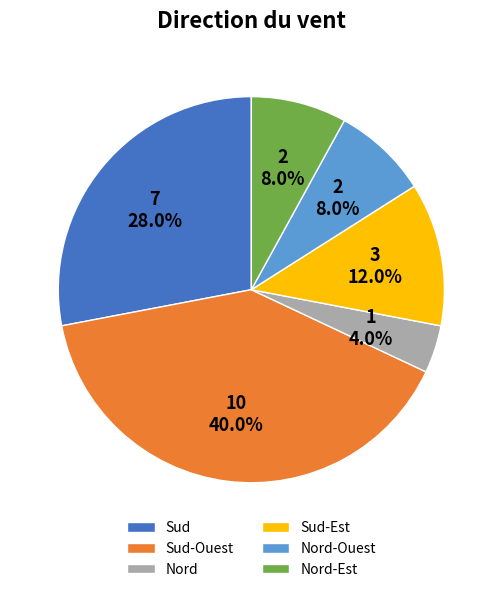

True or false: Sud-Ouest accounts for 40% of the total.

True